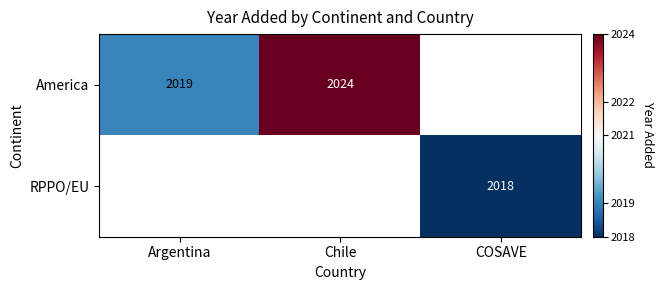

True or false: RPPO/EU has a value of 2018 at COSAVE.

True